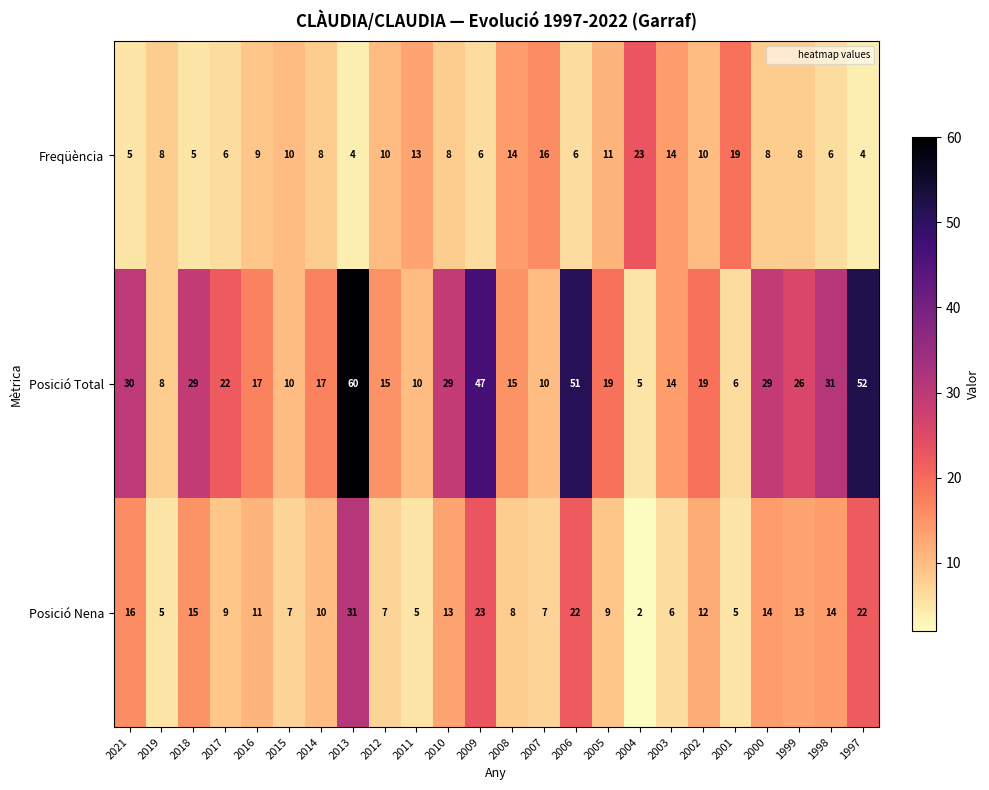

How many series are shown in this chart?

3